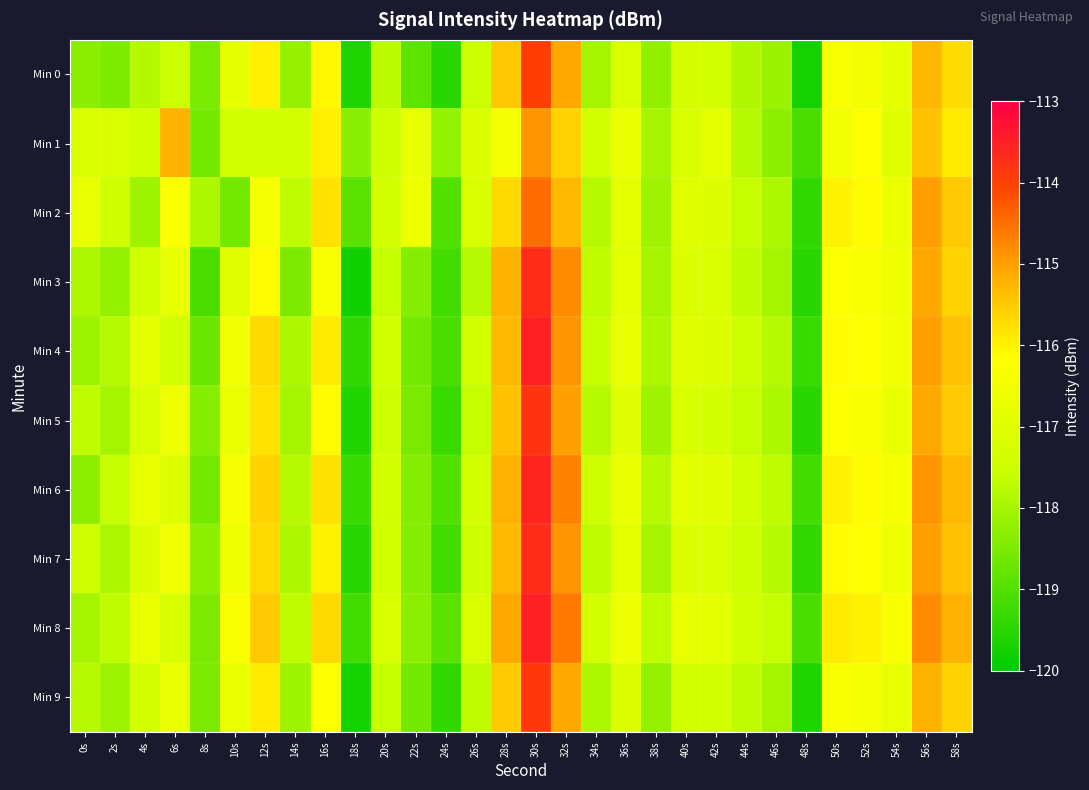

Reading left to right, transcribe all the data shown in this chart.

Min 0: 0s=-118.3	2s=-118.5	4s=-117.8	6s=-117.5	8s=-118.5	10s=-116.8	12s=-116.0	14s=-118.2	16s=-116.1	18s=-119.6	20s=-117.7	22s=-118.9	24s=-119.5	26s=-117.6	28s=-115.5	30s=-114.0	32s=-115.1	34s=-118.0	36s=-117.2	38s=-118.3	40s=-117.3	42s=-117.4	44s=-117.9	46s=-118.1	48s=-119.7	50s=-116.3	52s=-116.5	54s=-116.8	56s=-115.3	58s=-115.7
Min 1: 0s=-117.1	2s=-117.1	4s=-117.4	6s=-115.2	8s=-118.6	10s=-117.4	12s=-117.3	14s=-117.3	16s=-116.0	18s=-118.3	20s=-117.5	22s=-116.8	24s=-118.2	26s=-117.1	28s=-116.4	30s=-114.9	32s=-115.6	34s=-117.3	36s=-116.7	38s=-118.0	40s=-117.2	42s=-116.9	44s=-117.8	46s=-118.3	48s=-119.1	50s=-116.5	52s=-116.2	54s=-117.0	56s=-115.4	58s=-115.9
Min 2: 0s=-116.8	2s=-117.5	4s=-118.1	6s=-116.2	8s=-117.9	10s=-118.6	12s=-116.4	14s=-117.7	16s=-115.8	18s=-118.9	20s=-117.3	22s=-116.6	24s=-119.0	26s=-117.2	28s=-115.7	30s=-114.5	32s=-115.3	34s=-117.8	36s=-116.9	38s=-118.1	40s=-117.0	42s=-117.1	44s=-117.6	46s=-117.9	48s=-119.4	50s=-116.0	52s=-116.1	54s=-116.7	56s=-115.0	58s=-115.5
Min 3: 0s=-117.9	2s=-118.2	4s=-117.4	6s=-116.8	8s=-119.1	10s=-117.0	12s=-116.1	14s=-118.5	16s=-116.3	18s=-119.8	20s=-117.6	22s=-118.4	24s=-119.2	26s=-117.8	28s=-115.2	30s=-113.7	32s=-114.8	34s=-117.7	36s=-116.9	38s=-118.0	40s=-117.1	42s=-117.2	44s=-117.7	46s=-118.0	48s=-119.5	50s=-116.2	52s=-116.3	54s=-116.6	56s=-115.1	58s=-115.6
Min 4: 0s=-118.1	2s=-117.8	4s=-116.9	6s=-117.3	8s=-118.7	10s=-116.5	12s=-115.7	14s=-117.9	16s=-115.9	18s=-119.4	20s=-117.4	22s=-118.6	24s=-119.1	26s=-117.4	28s=-115.3	30s=-113.5	32s=-114.9	34s=-117.6	36s=-116.8	38s=-117.9	40s=-117.0	42s=-117.1	44s=-117.5	46s=-117.8	48s=-119.3	50s=-116.1	52s=-116.2	54s=-116.5	56s=-115.0	58s=-115.4
Min 5: 0s=-117.7	2s=-118.0	4s=-117.2	6s=-116.6	8s=-118.4	10s=-116.7	12s=-115.8	14s=-118.0	16s=-116.1	18s=-119.6	20s=-117.5	22s=-118.5	24s=-119.3	26s=-117.6	28s=-115.4	30s=-113.8	32s=-115.0	34s=-117.8	36s=-117.0	38s=-118.1	40s=-117.2	42s=-117.3	44s=-117.6	46s=-117.9	48s=-119.5	50s=-116.2	52s=-116.3	54s=-116.7	56s=-115.1	58s=-115.5
Min 6: 0s=-118.3	2s=-117.6	4s=-116.8	6s=-117.1	8s=-118.6	10s=-116.4	12s=-115.6	14s=-117.8	16s=-115.8	18s=-119.3	20s=-117.3	22s=-118.4	24s=-119.0	26s=-117.3	28s=-115.2	30s=-113.6	32s=-114.7	34s=-117.5	36s=-116.7	38s=-117.8	40s=-116.9	42s=-117.0	44s=-117.4	46s=-117.7	48s=-119.2	50s=-116.0	52s=-116.1	54s=-116.4	56s=-114.9	58s=-115.3
Min 7: 0s=-117.5	2s=-117.9	4s=-117.1	6s=-116.5	8s=-118.3	10s=-116.6	12s=-115.7	14s=-117.9	16s=-116.0	18s=-119.5	20s=-117.4	22s=-118.4	24s=-119.2	26s=-117.5	28s=-115.3	30s=-113.7	32s=-114.9	34s=-117.7	36s=-116.9	38s=-118.0	40s=-117.1	42s=-117.2	44s=-117.5	46s=-117.8	48s=-119.4	50s=-116.1	52s=-116.2	54s=-116.6	56s=-115.0	58s=-115.4
Min 8: 0s=-118.0	2s=-117.7	4s=-116.8	6s=-117.2	8s=-118.5	10s=-116.3	12s=-115.5	14s=-117.7	16s=-115.7	18s=-119.2	20s=-117.2	22s=-118.3	24s=-118.9	26s=-117.2	28s=-115.1	30s=-113.5	32s=-114.6	34s=-117.4	36s=-116.6	38s=-117.7	40s=-116.8	42s=-116.9	44s=-117.3	46s=-117.6	48s=-119.1	50s=-115.9	52s=-116.0	54s=-116.3	56s=-114.8	58s=-115.2
Min 9: 0s=-117.8	2s=-118.1	4s=-117.3	6s=-116.7	8s=-118.5	10s=-116.8	12s=-115.9	14s=-118.1	16s=-116.2	18s=-119.7	20s=-117.6	22s=-118.6	24s=-119.4	26s=-117.7	28s=-115.5	30s=-113.9	32s=-115.1	34s=-117.9	36s=-117.1	38s=-118.2	40s=-117.3	42s=-117.4	44s=-117.7	46s=-118.0	48s=-119.6	50s=-116.3	52s=-116.4	54s=-116.8	56s=-115.2	58s=-115.6